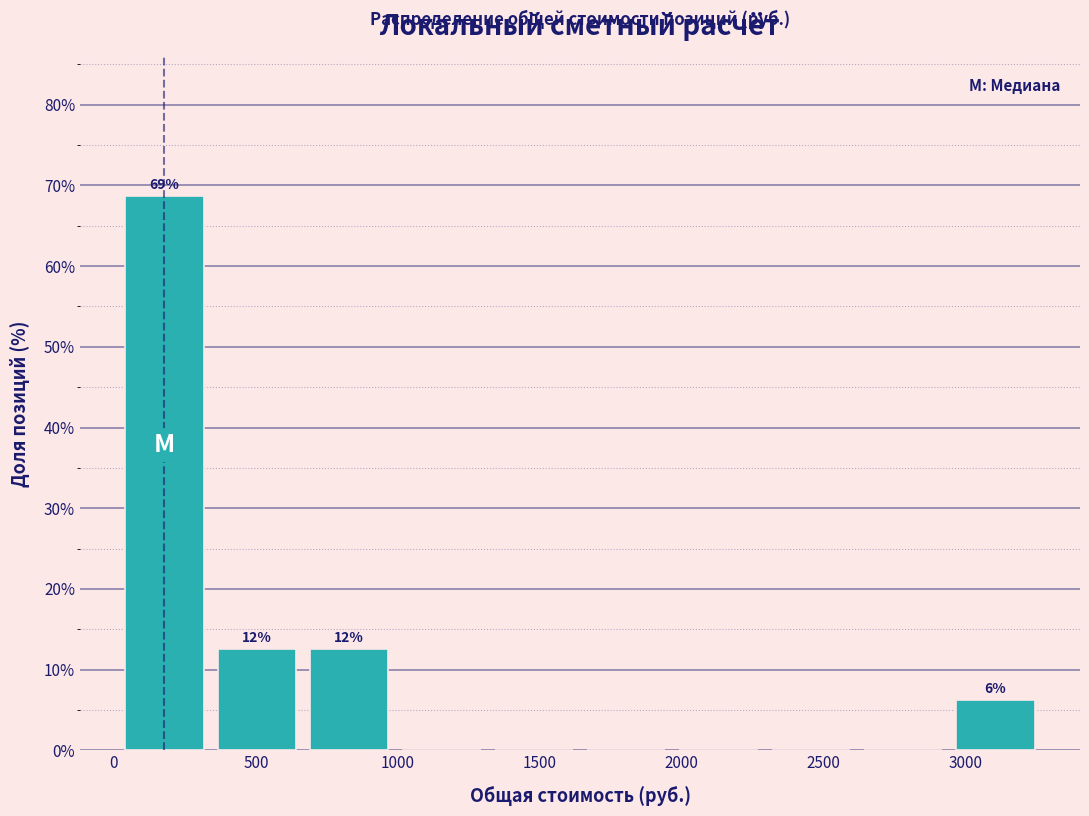

Over which range of the x-axis is the bar tallest?

0 to 350